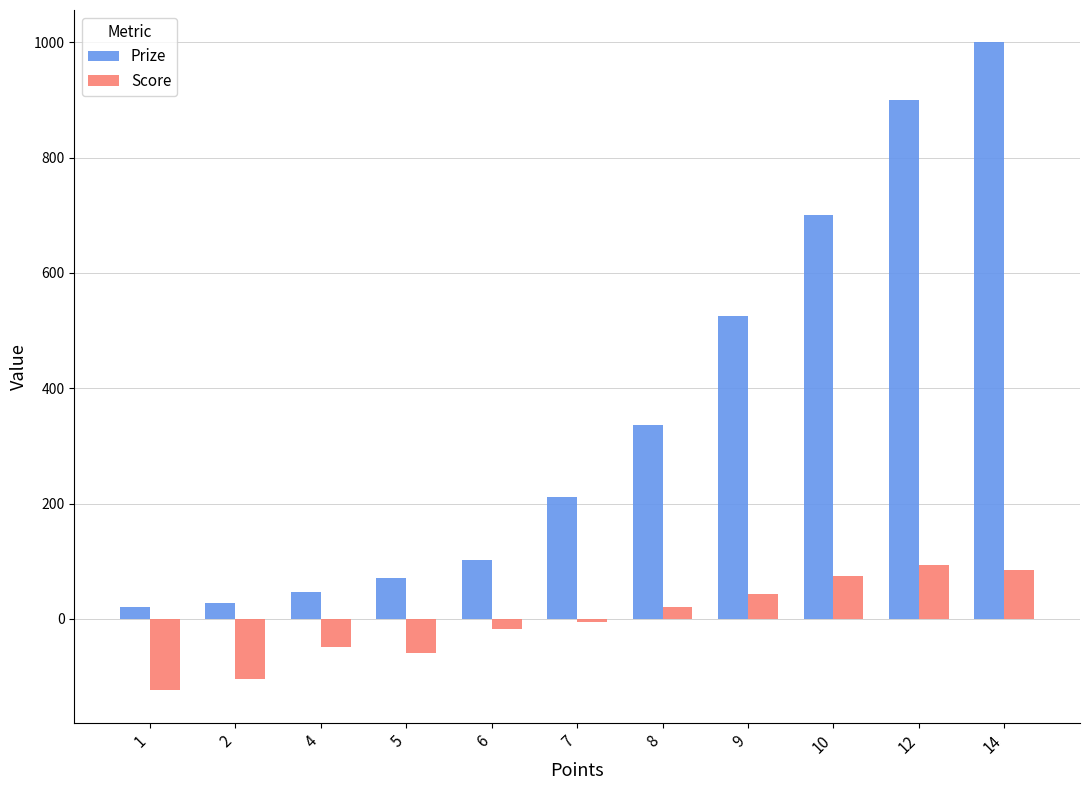

List the series in order of their overall mean, highest first.

Prize, Score